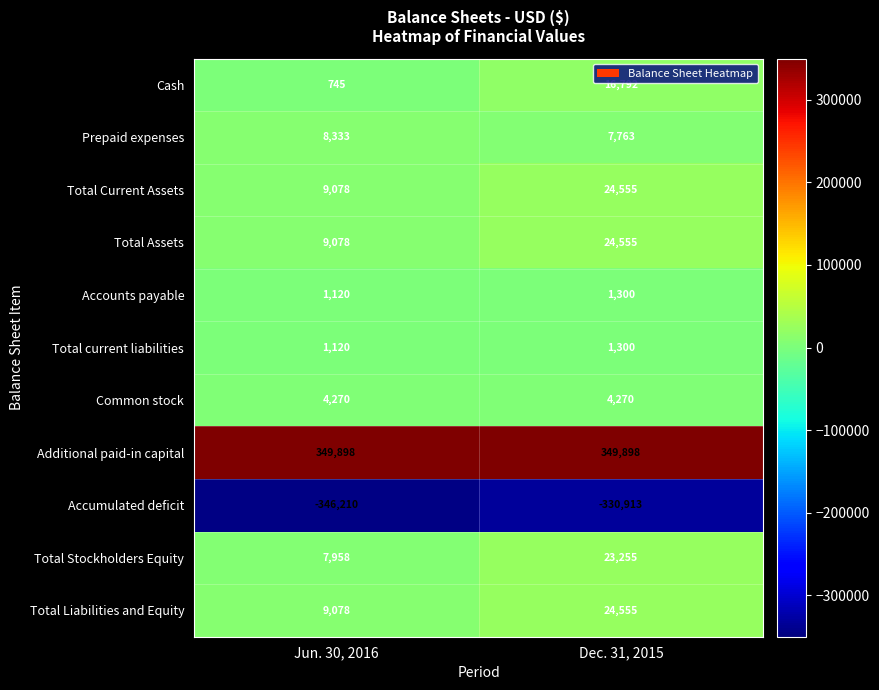

True or false: Total Current Assets has a value of 24555 at Dec. 31, 2015.

True